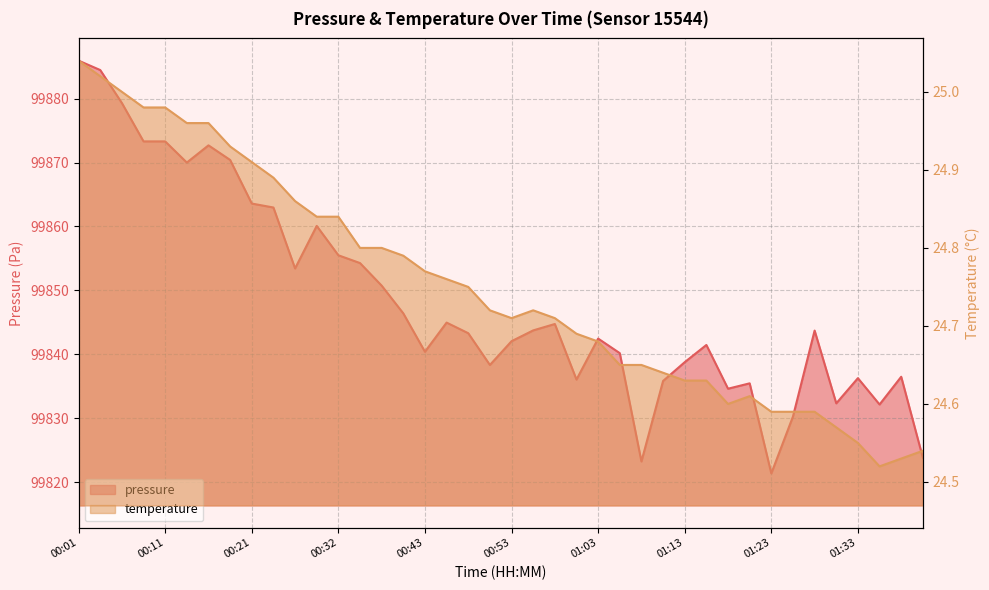

In temperature, how many points are lower than both neighbors (excluding endpoints)?

3